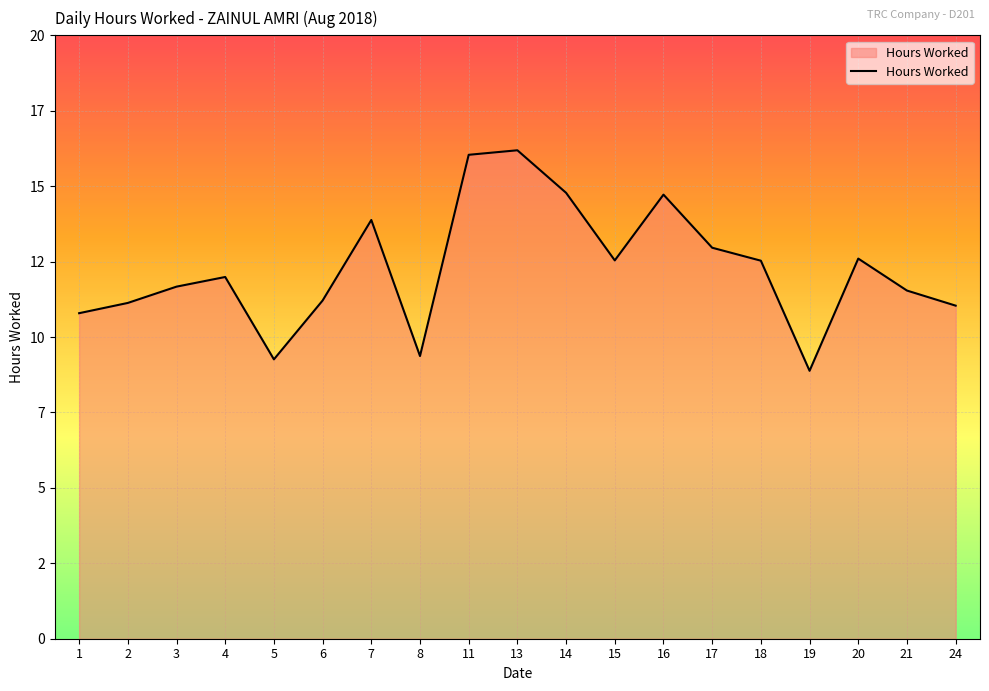

True or false: the data shows 5.2 at 1.

False